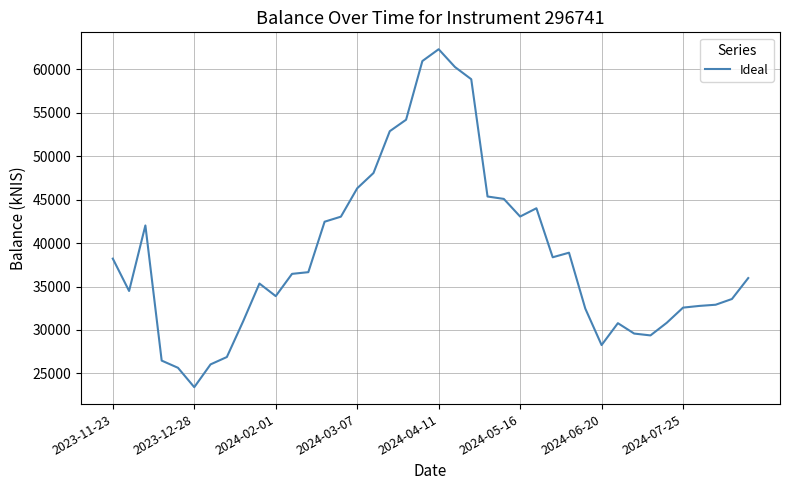

How many lines are shown in the chart?

1